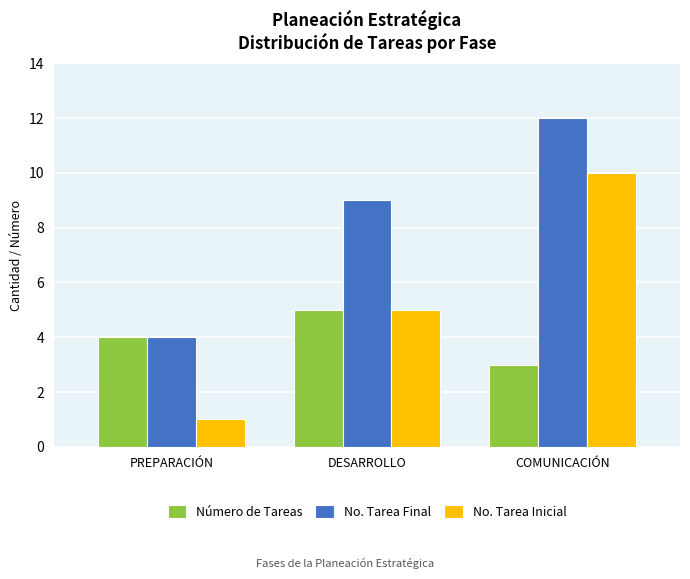

Rank the series by their average value, from highest to lowest.

No. Tarea Final, No. Tarea Inicial, Número de Tareas